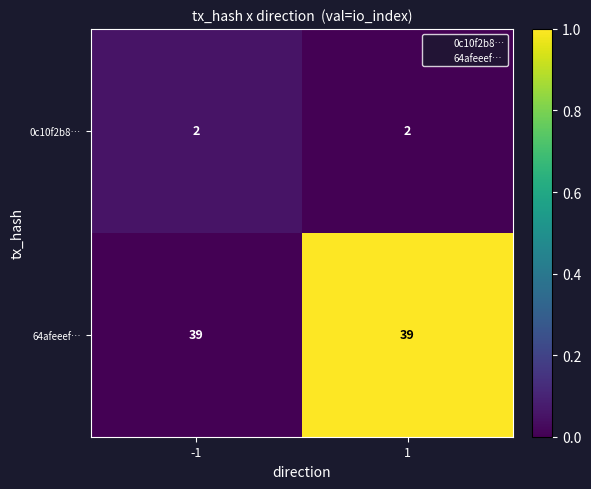

Reading left to right, list all the values displayed in this chart.

0c10f2b8…: 2	2
64afeeef…: 39	39